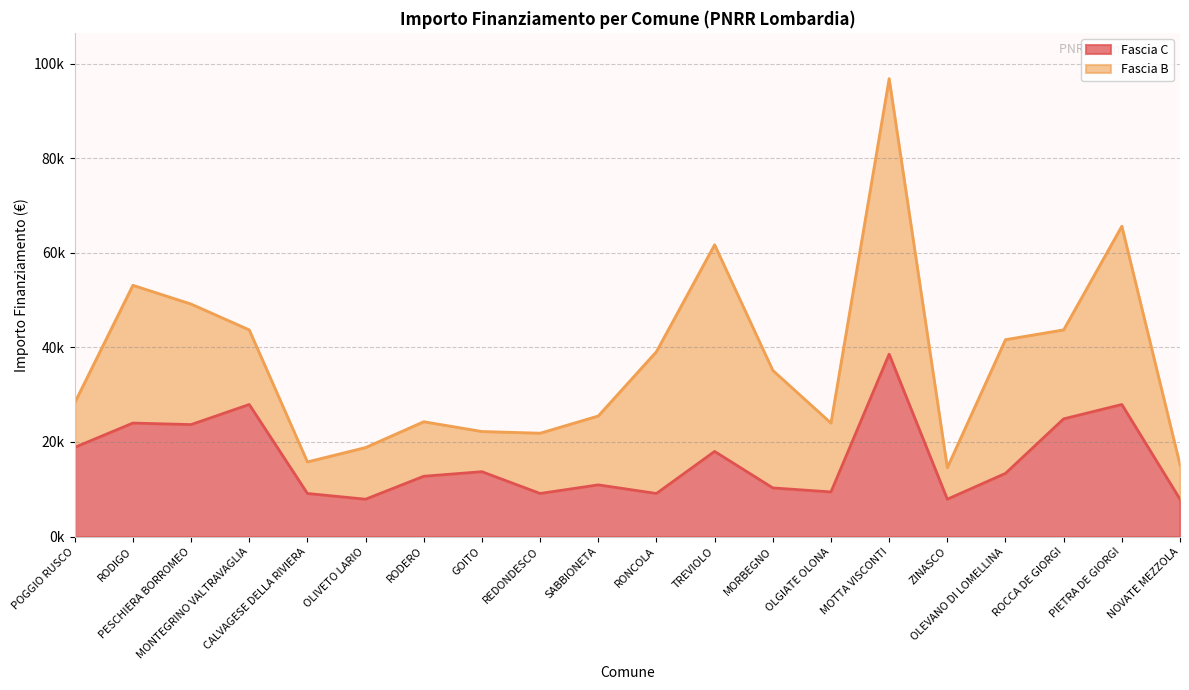

What is the average value?

16263